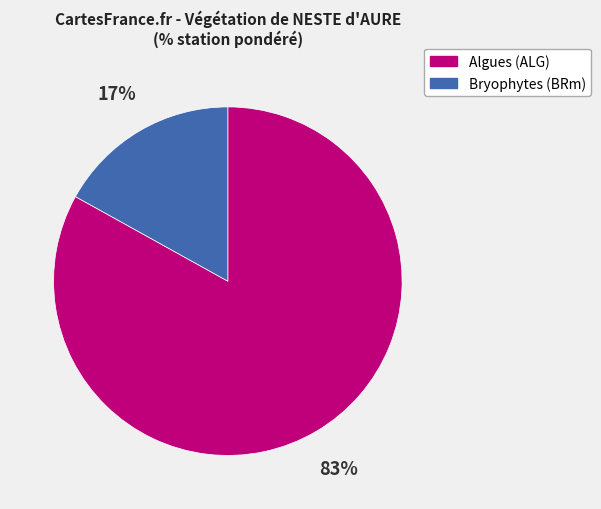

Is it true that Algues (ALG) is 83% of the pie?

True